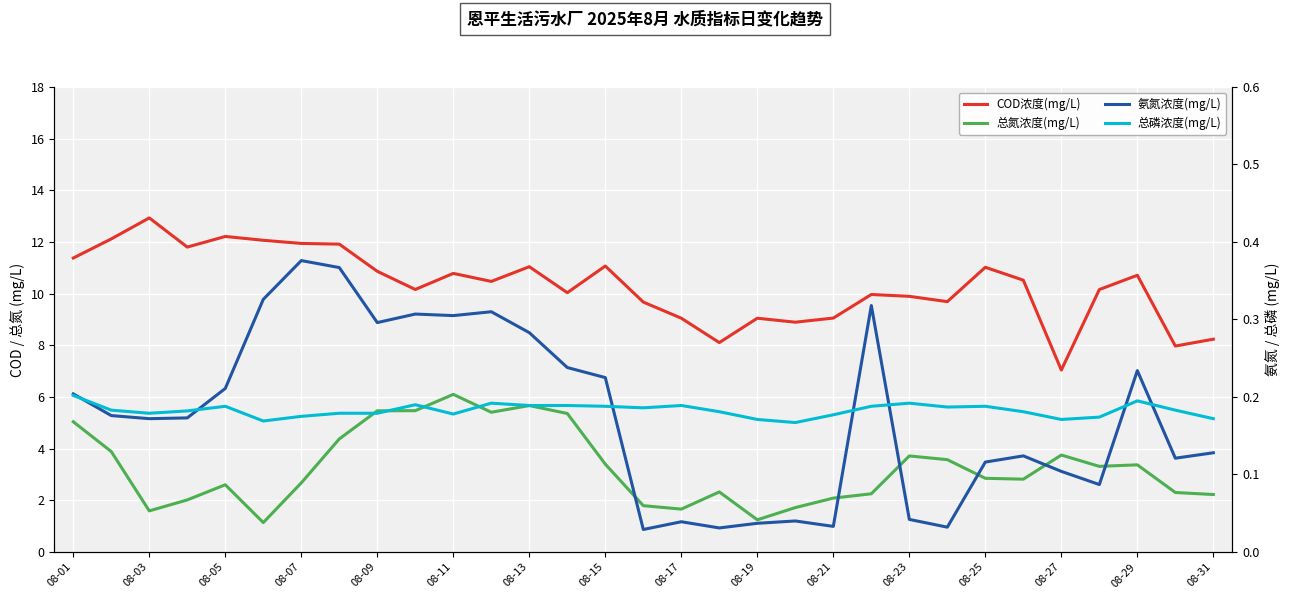

Which series has the largest range (max minus min)?

COD浓度(mg/L)